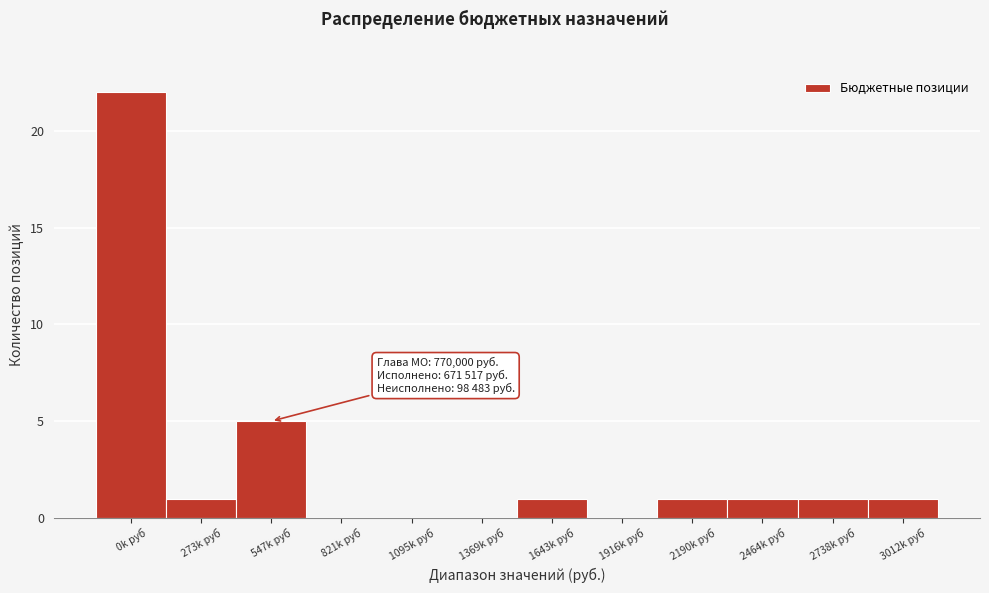

Reading left to right, what are all the values shown in this chart?

0k руб=22	273k руб=1	547k руб=5	821k руб=0	1095k руб=0	1369k руб=0	1643k руб=1	1916k руб=0	2190k руб=1	2464k руб=1	2738k руб=1	3012k руб=1